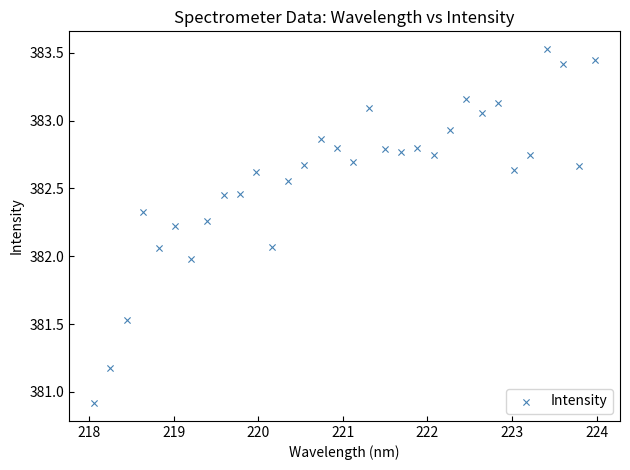

What is the range of Y values (max minus min)?

2.6